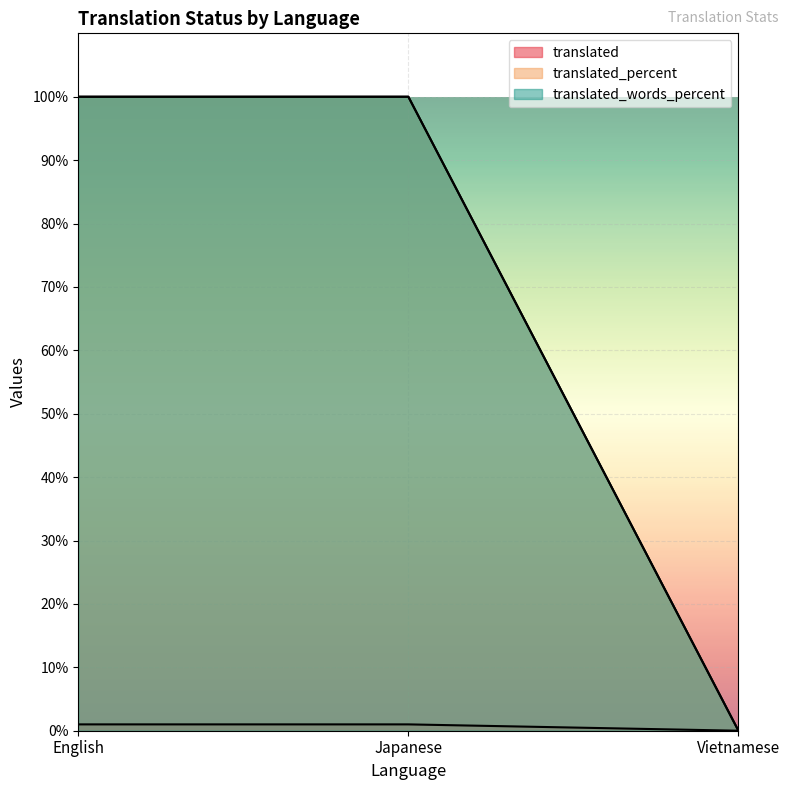

What position from the left is Japanese?

2